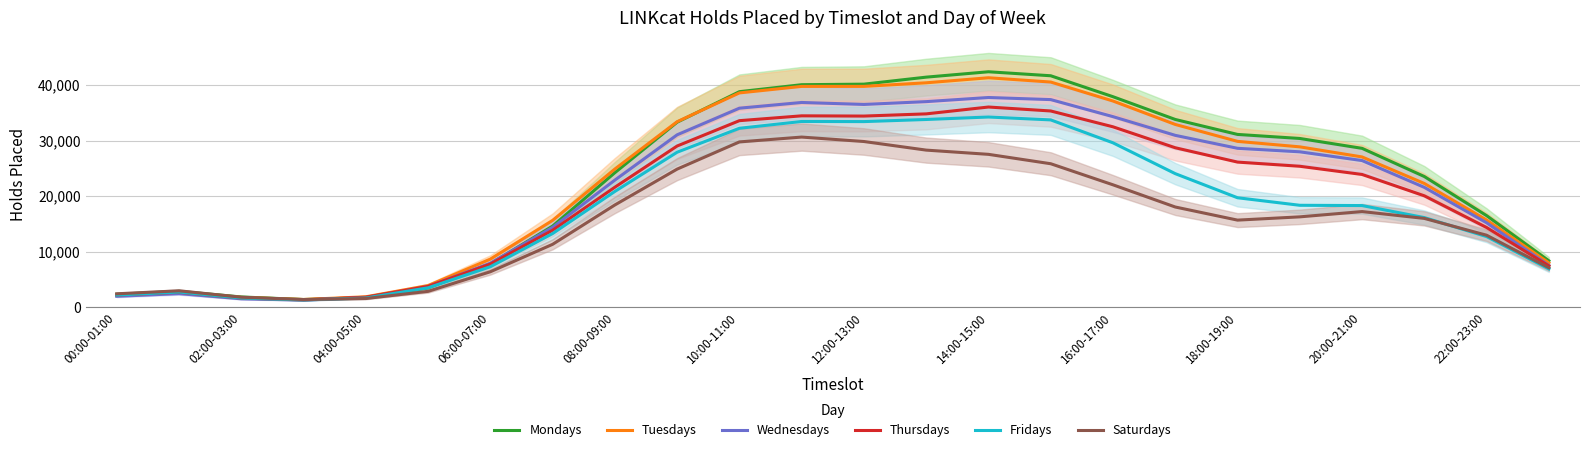

What is the maximum value for Saturdays?

30636.3